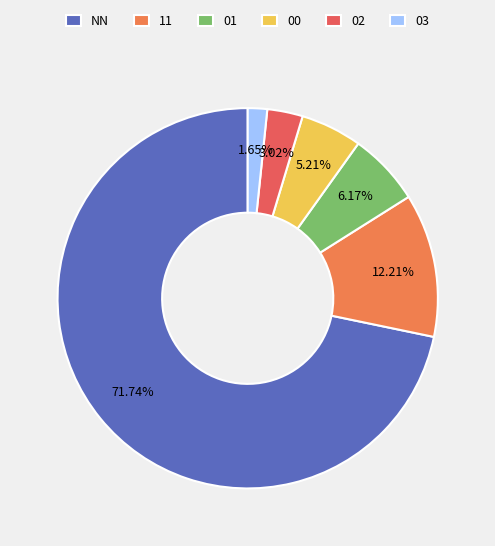

Count the number of slices in the pie.

6